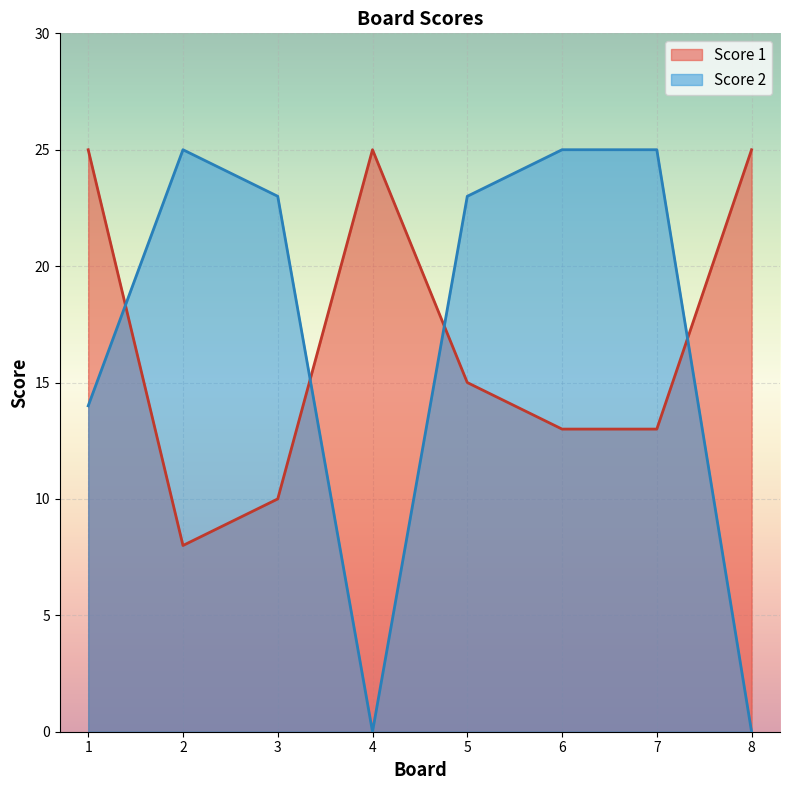

How many interior local valleys does the Score 2 series have?

1